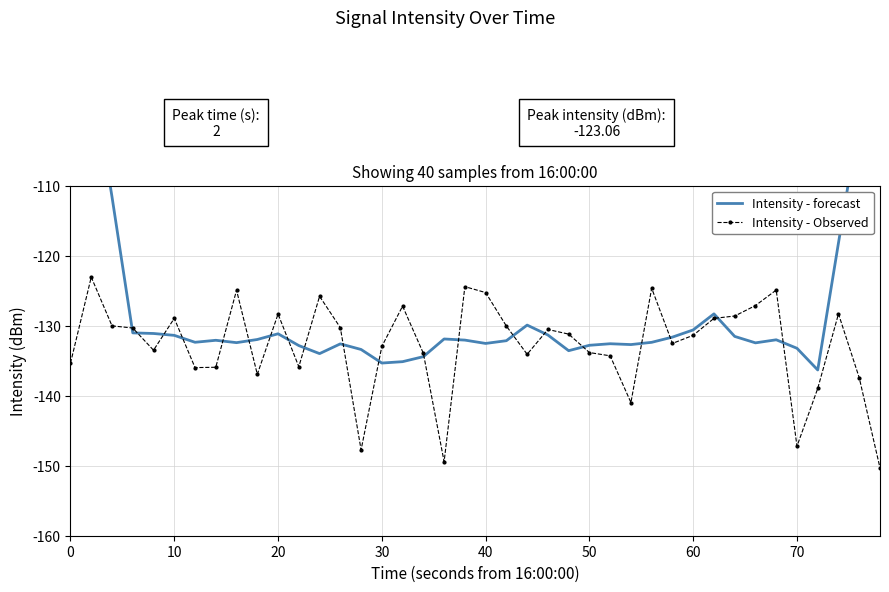

What is the highest value of the Intensity - Observed series?

-123.1